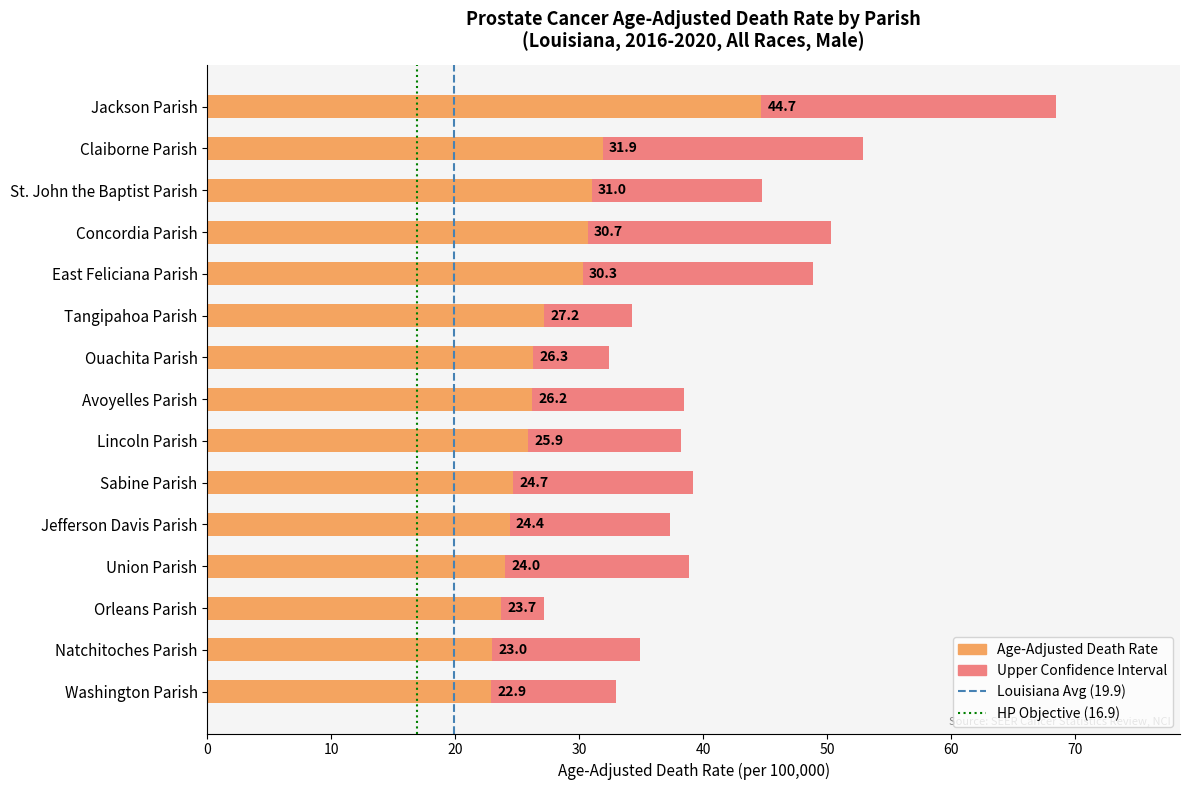

Is it true that HP Objective (16.9) equals 0 at 0?

True